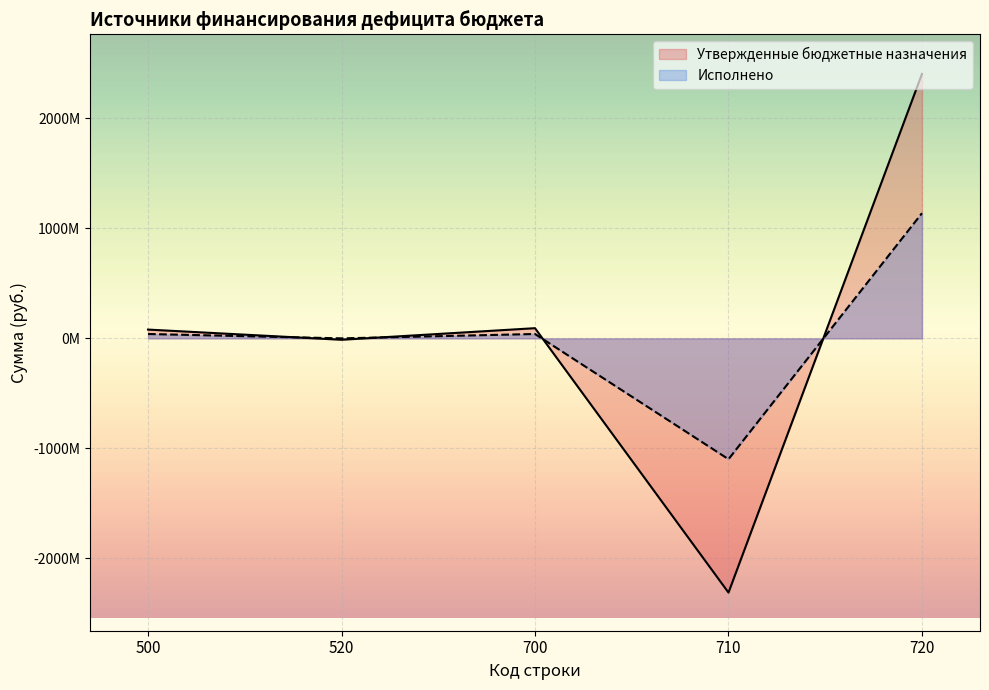

What is the spread (max minus min) of values at 720?

1265233908.3